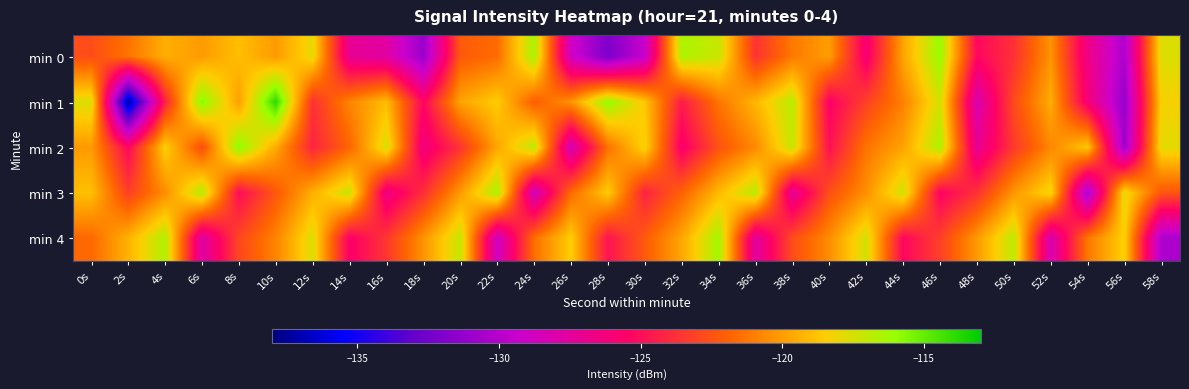

Reading left to right, transcribe all the data shown in this chart.

min 0: 0s=-122.7	2s=-121.3	4s=-119.4	6s=-120.0	8s=-118.9	10s=-120.1	12s=-117.9	14s=-127.2	16s=-127.7	18s=-131.1	20s=-122.2	22s=-121.6	24s=-116.4	26s=-128.8	28s=-132.1	30s=-129.3	32s=-116.5	34s=-117.2	36s=-123.7	38s=-121.1	40s=-120.0	42s=-126.1	44s=-119.8	46s=-116.0	48s=-125.3	50s=-123.7	52s=-120.3	54s=-126.6	56s=-130.4	58s=-117.7
min 1: 0s=-117.7	2s=-137.6	4s=-124.3	6s=-115.7	8s=-119.9	10s=-113.9	12s=-123.8	14s=-120.8	16s=-119.0	18s=-125.4	20s=-119.8	22s=-118.5	24s=-122.1	26s=-120.3	28s=-115.9	30s=-118.7	32s=-124.5	34s=-121.3	36s=-119.2	38s=-116.8	40s=-125.6	42s=-123.1	44s=-120.9	46s=-117.4	48s=-128.2	50s=-122.8	52s=-119.5	54s=-126.1	56s=-131.2	58s=-118.3
min 2: 0s=-120.1	2s=-125.3	4s=-118.4	6s=-122.7	8s=-115.8	10s=-119.6	12s=-124.2	14s=-121.8	16s=-117.5	18s=-126.4	20s=-123.6	22s=-119.7	24s=-116.9	26s=-128.5	28s=-121.4	30s=-118.2	32s=-125.8	34s=-122.5	36s=-120.6	38s=-117.1	40s=-124.9	42s=-121.3	44s=-119.8	46s=-116.5	48s=-127.2	50s=-123.4	52s=-120.7	54s=-118.6	56s=-130.9	58s=-117.8
min 3: 0s=-118.9	2s=-123.2	4s=-120.5	6s=-116.7	8s=-125.1	10s=-122.3	12s=-119.4	14s=-117.2	16s=-126.6	18s=-123.8	20s=-120.1	22s=-116.4	24s=-128.7	26s=-121.6	28s=-118.5	30s=-124.3	32s=-121.9	34s=-119.1	36s=-116.8	38s=-127.3	40s=-122.6	42s=-120.4	44s=-117.3	46s=-125.5	48s=-123.7	50s=-120.2	52s=-118.1	54s=-130.6	56s=-117.9	58s=-122.4
min 4: 0s=-121.7	2s=-119.3	4s=-116.6	6s=-127.8	8s=-122.9	10s=-120.8	12s=-117.6	14s=-125.7	16s=-123.5	18s=-120.3	20s=-117.1	22s=-128.9	24s=-121.5	26s=-118.4	28s=-124.8	30s=-122.2	32s=-119.7	34s=-116.3	36s=-127.6	38s=-122.7	40s=-120.5	42s=-117.4	44s=-125.3	46s=-123.2	48s=-120.1	50s=-116.9	52s=-128.3	54s=-121.2	56s=-118.3	58s=-130.4